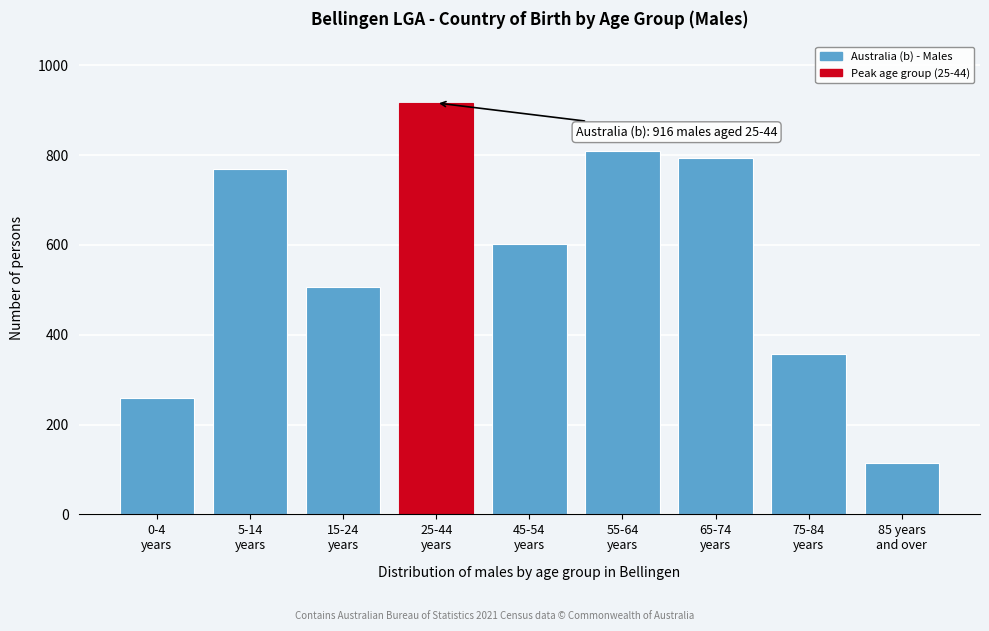

Reading left to right, extract all data points from this chart.

258	768	506	916	601	808	793	357	115